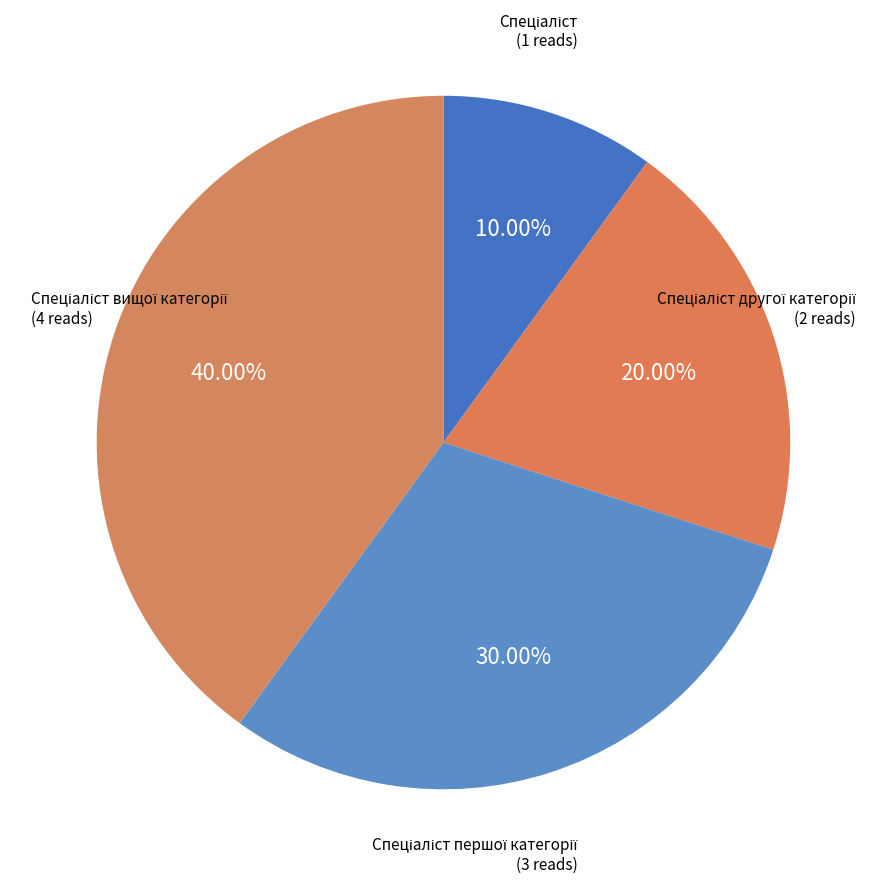

Count the number of slices in the pie.

4